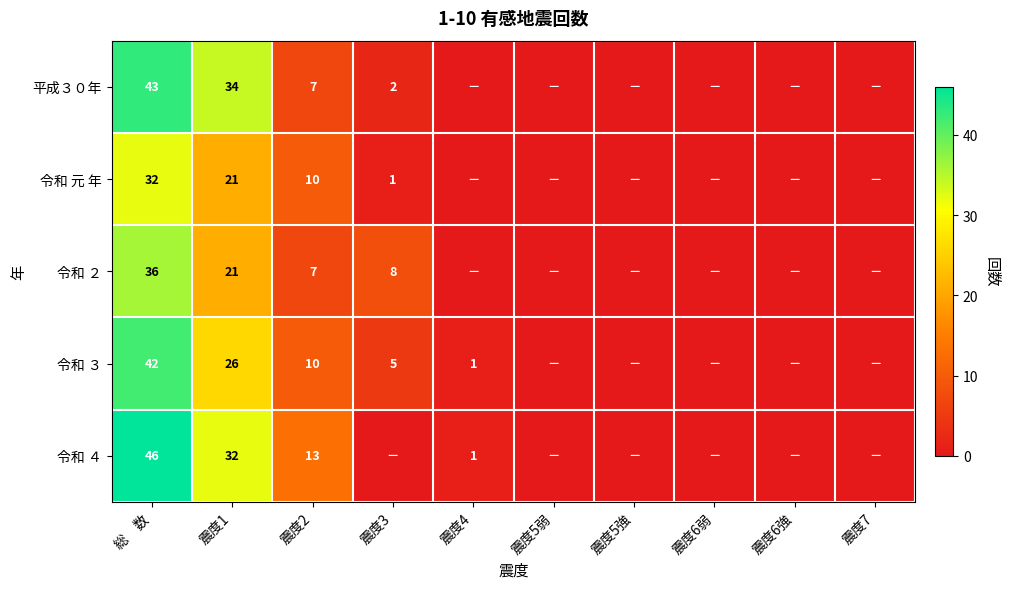

The value of 平成３０年 at 震度3 is 1. True or false?

False